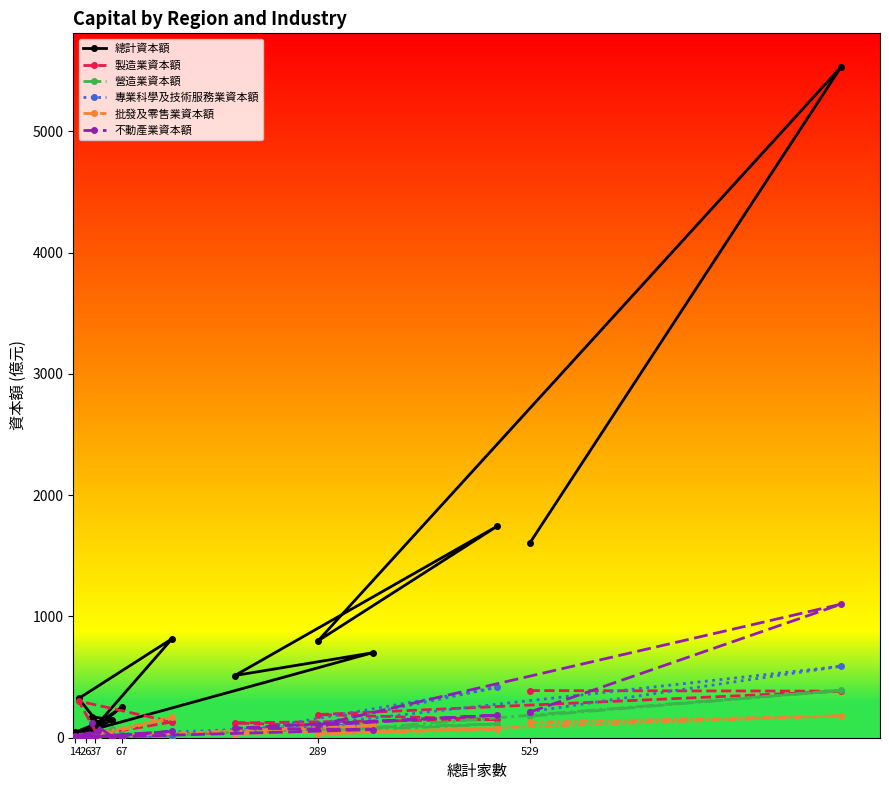

Which series has the largest total across all categories?

總計資本額